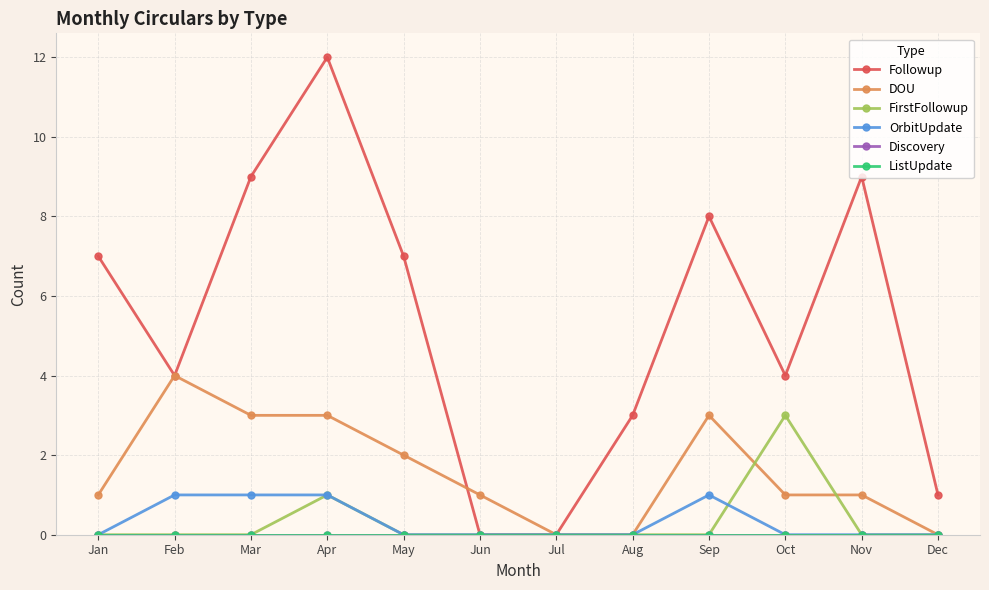

True or false: DOU and Discovery intersect in this chart.

False